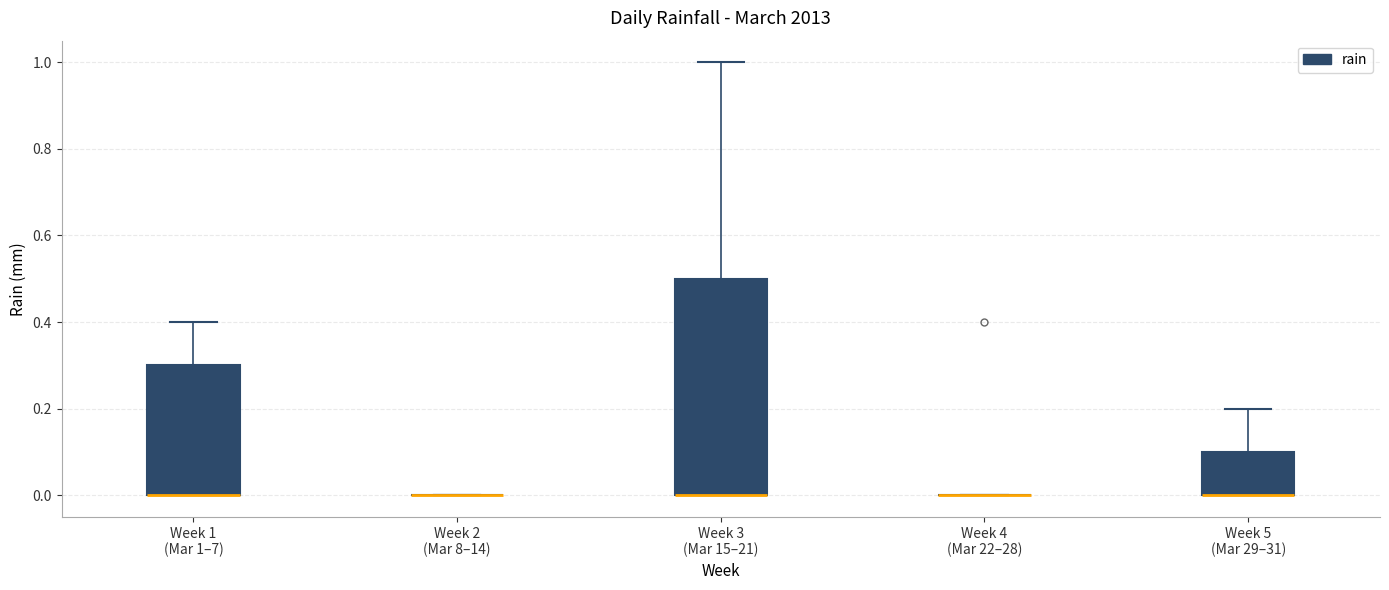

Comparing the boxes themselves (not the whiskers), which one is the tallest?

Week 3 (Mar 15–21)